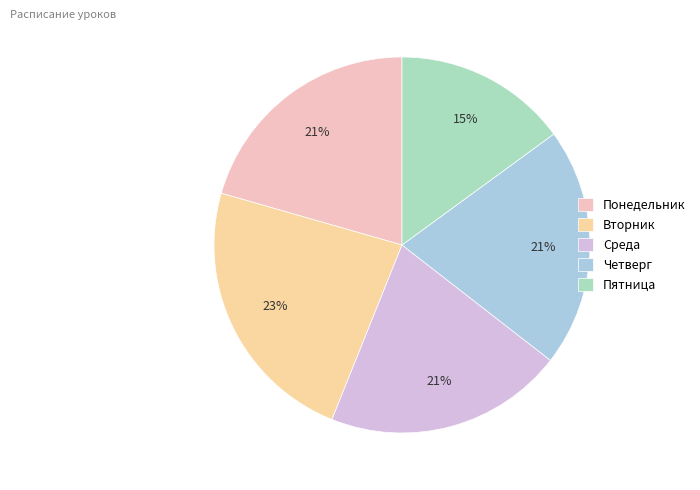

Which slice is the largest?

Вторник